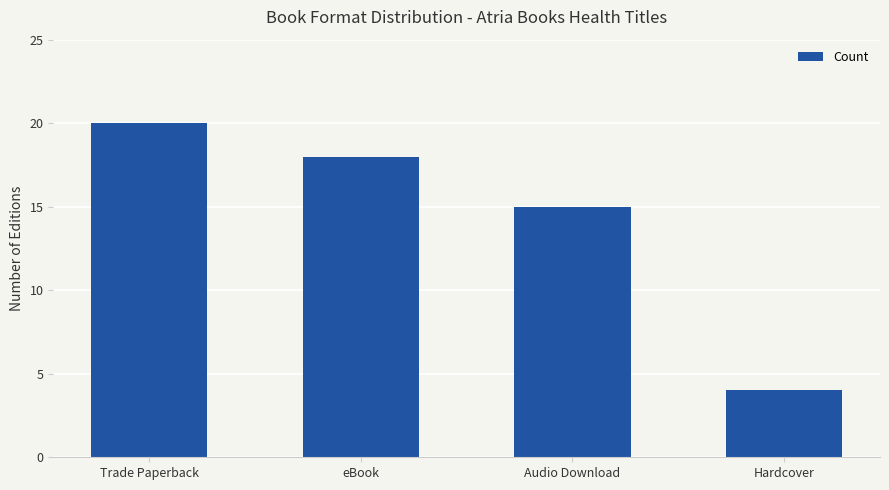

At which label does the data first exceed 18?

Trade Paperback